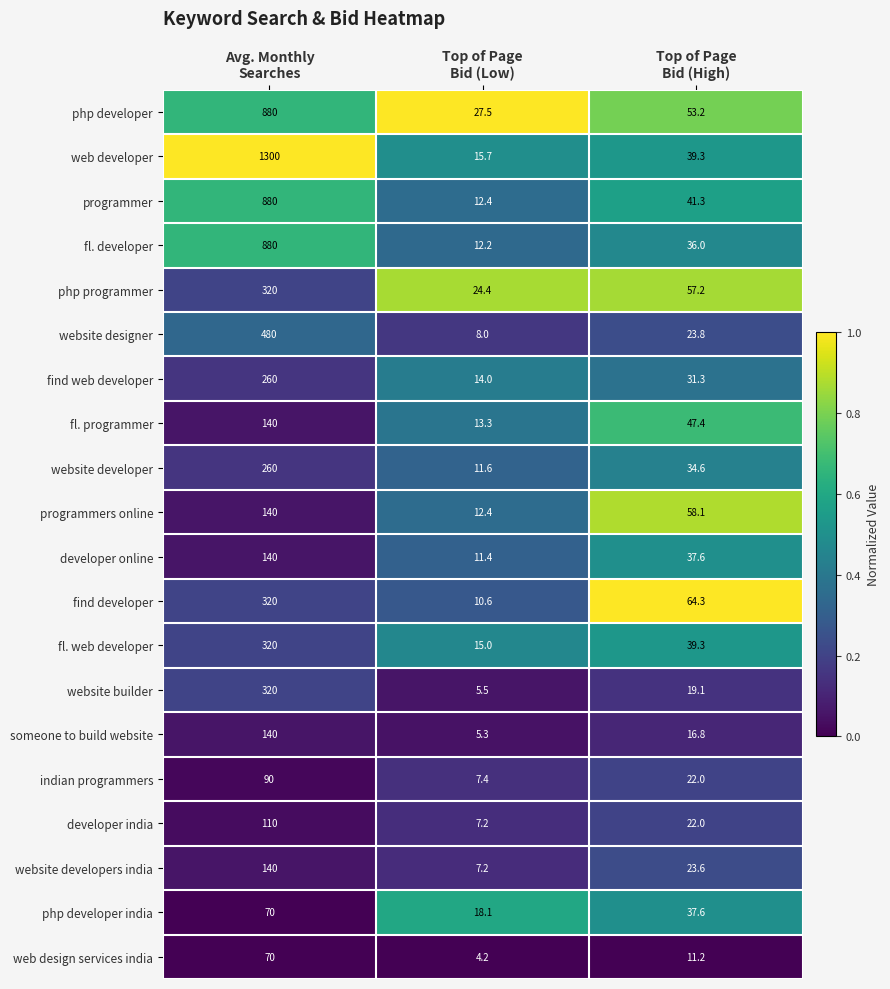

How many series are shown in this chart?

20